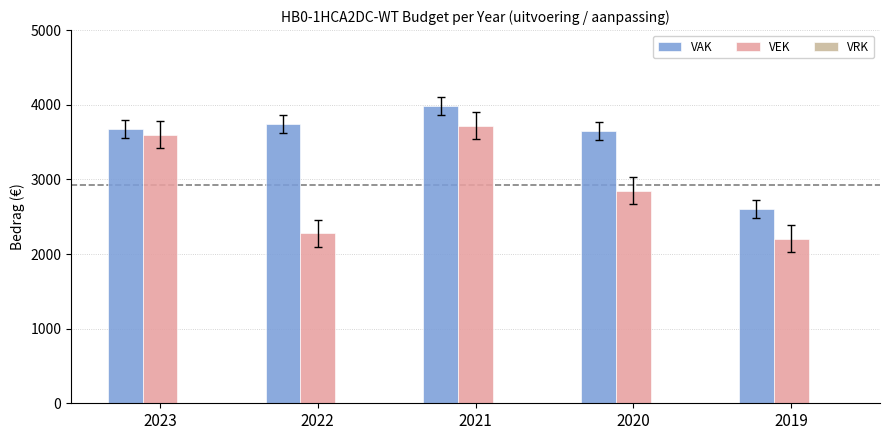

What is the minimum value for VEK?

2203